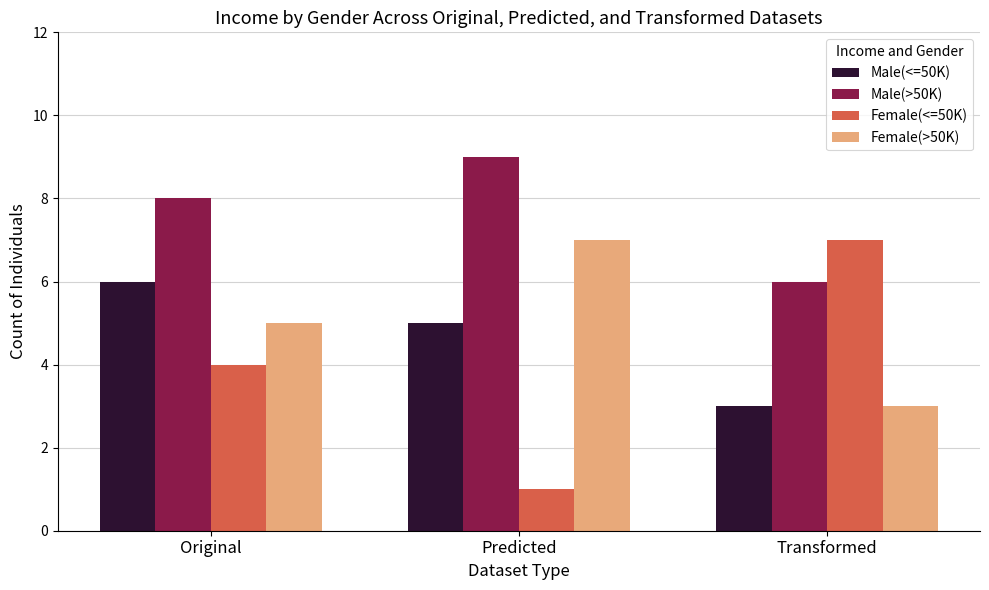

What is the label of the 3rd bar from the left?

Transformed